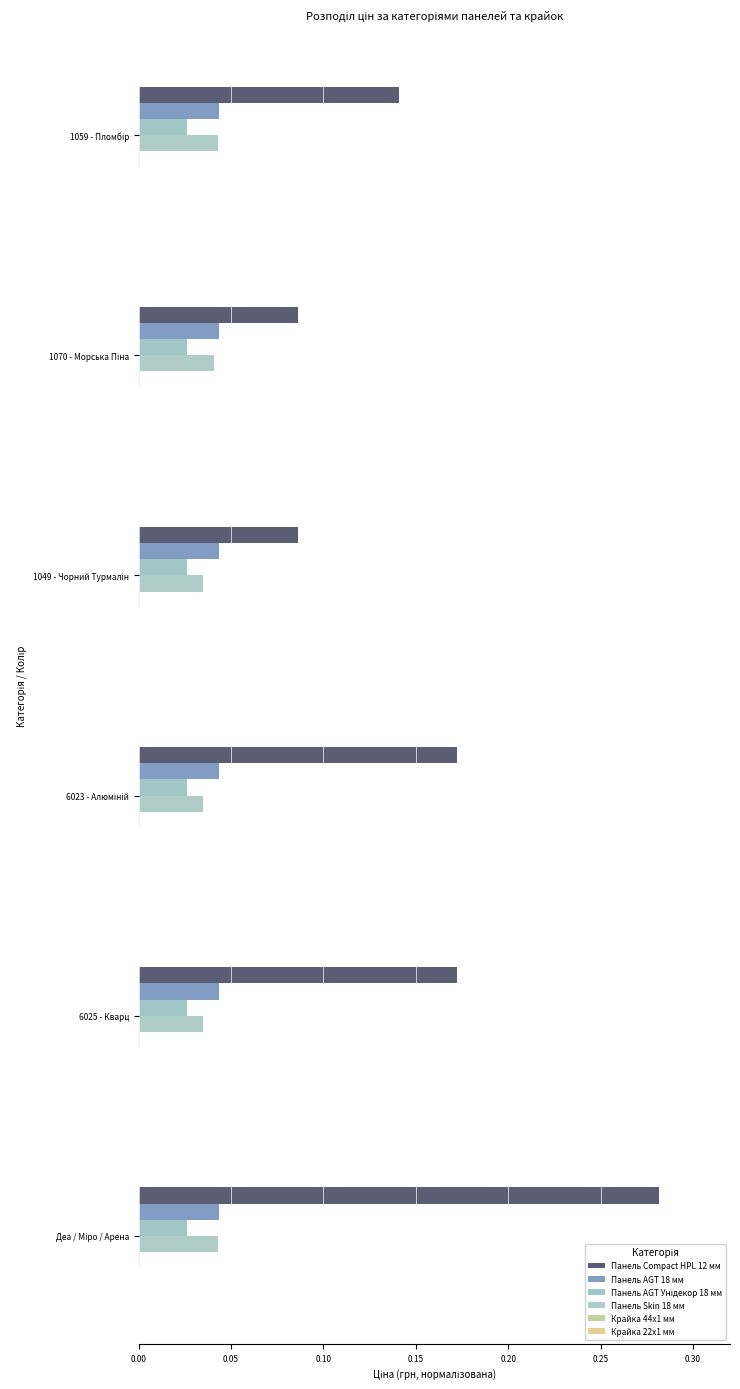

What is the greatest value displayed?

0.3